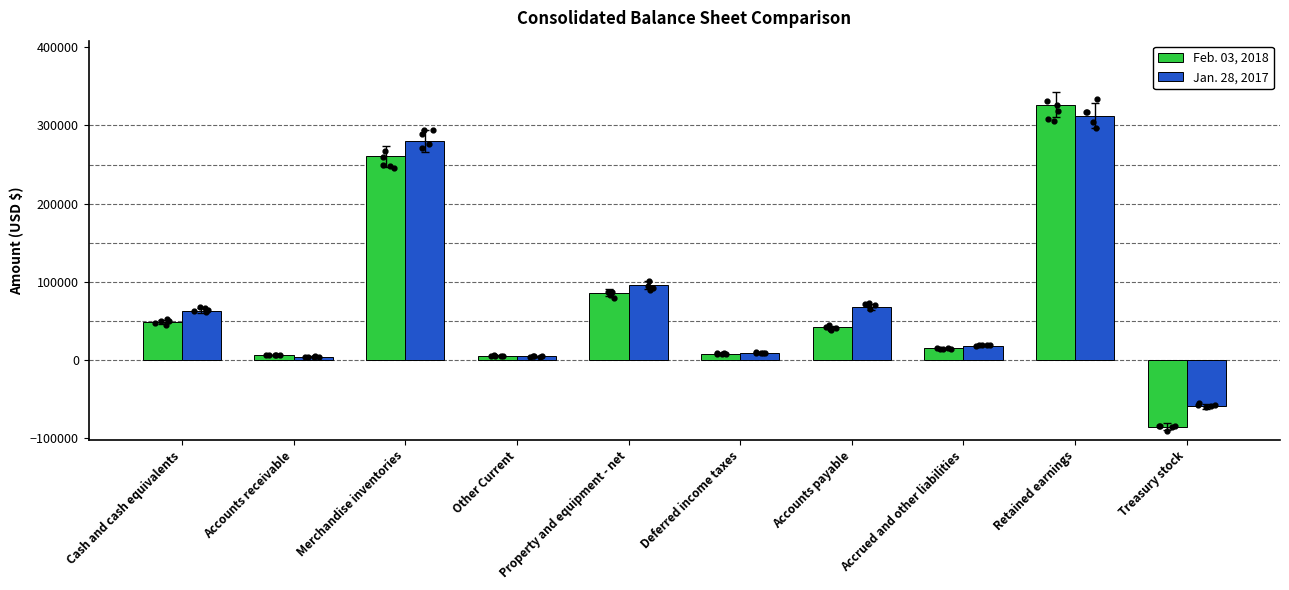

What is the total value across all series at Accounts payable?

109547